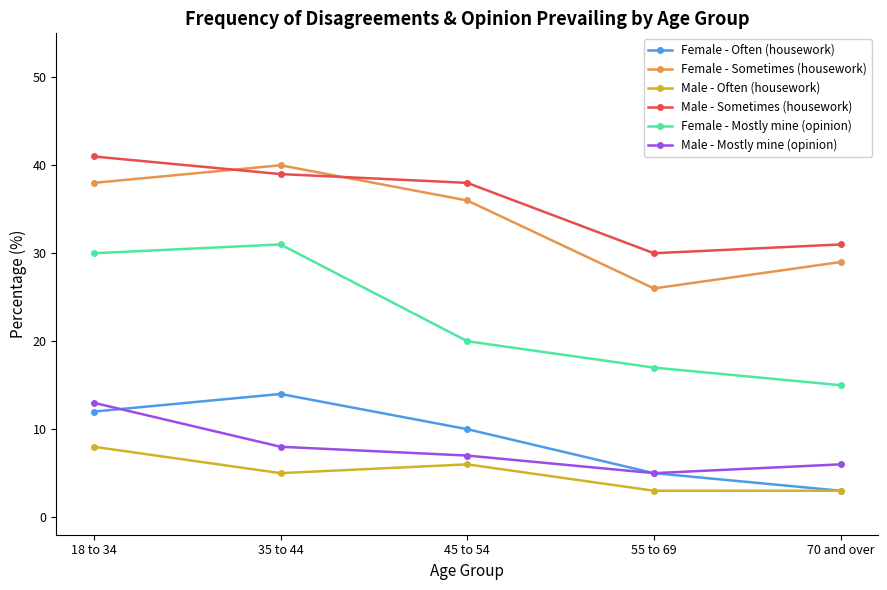

Rank the categories by Male - Mostly mine (opinion) value from highest to lowest.

18 to 34, 35 to 44, 45 to 54, 70 and over, 55 to 69